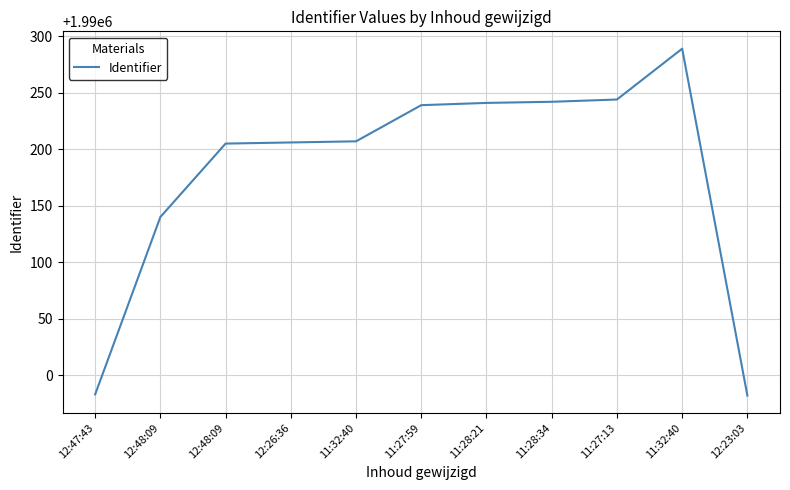

Where is the data nearest to the value 1990135?

12:48:09